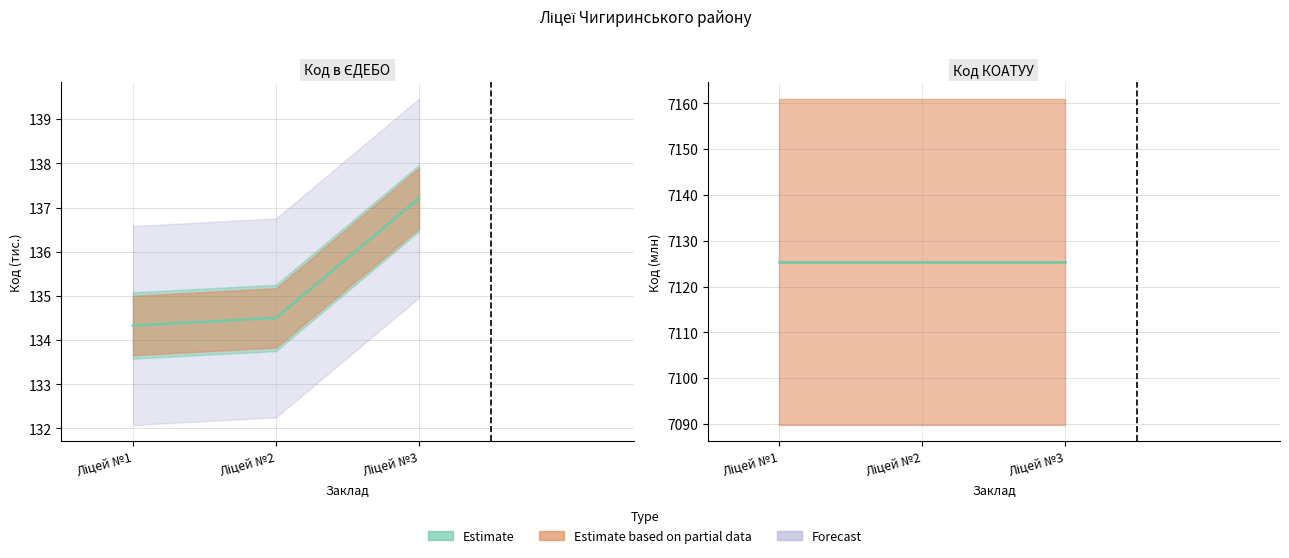

What is the average value?

135.3